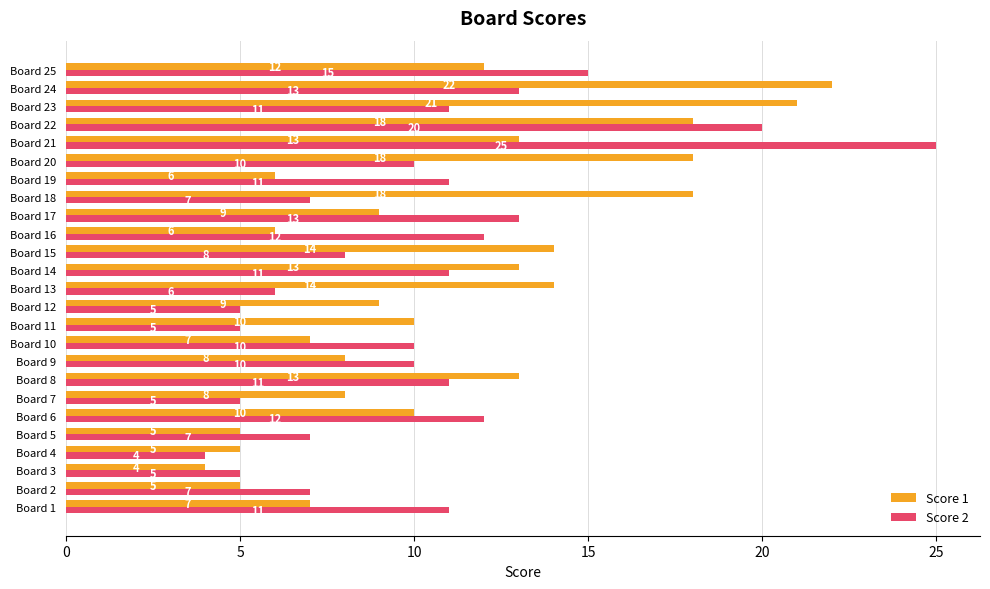

Rank the series by their average value, from highest to lowest.

Score 1, Score 2